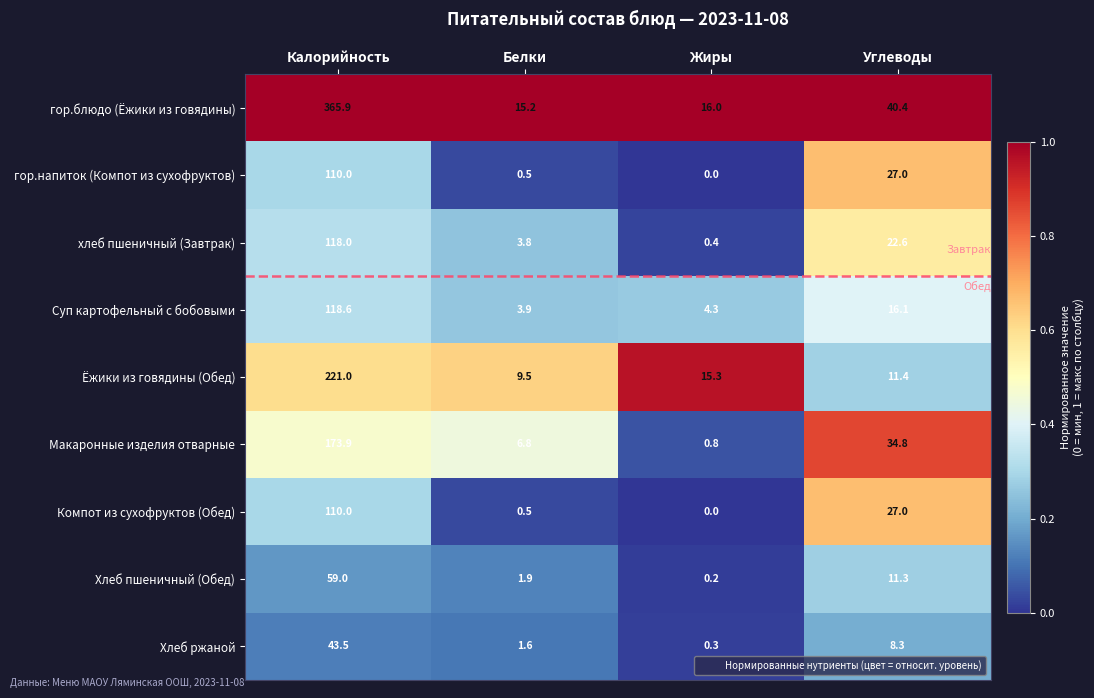

Is it true that Хлеб пшеничный (Обед) equals 84.3 at Калорийность?

False